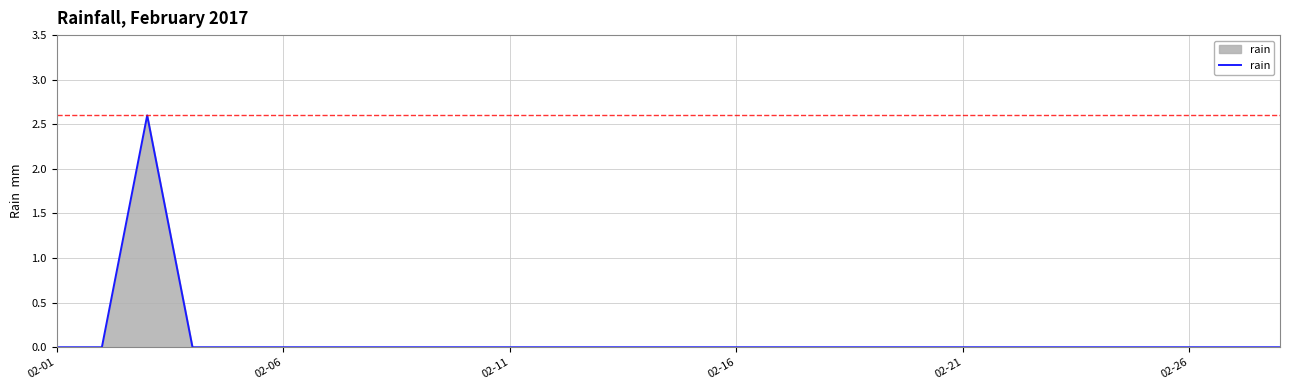

What is the difference between the maximum and minimum values?

2.6